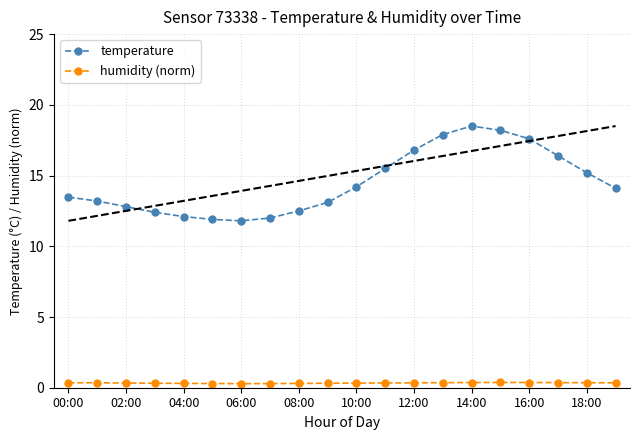

True or false: humidity (norm) and temperature cross at least once.

False